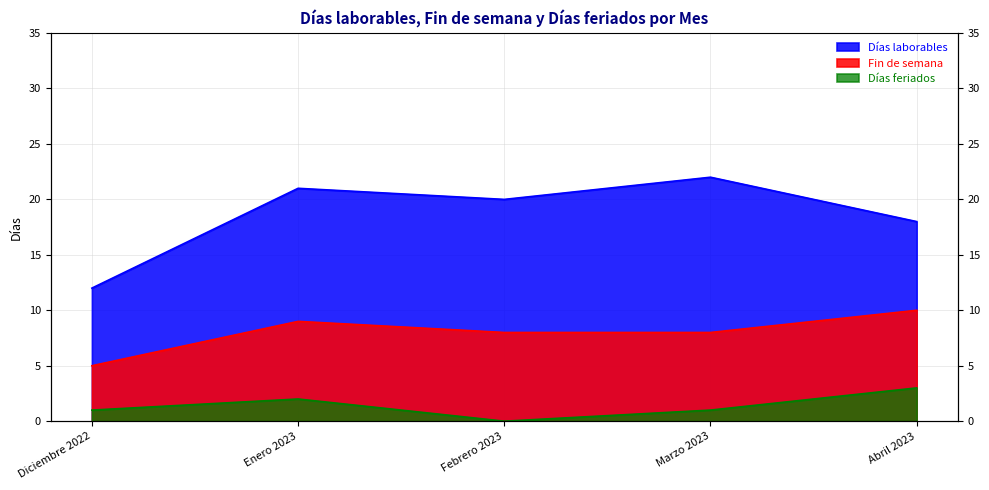

Count the Días feriados values in the range 1 to 2.

3